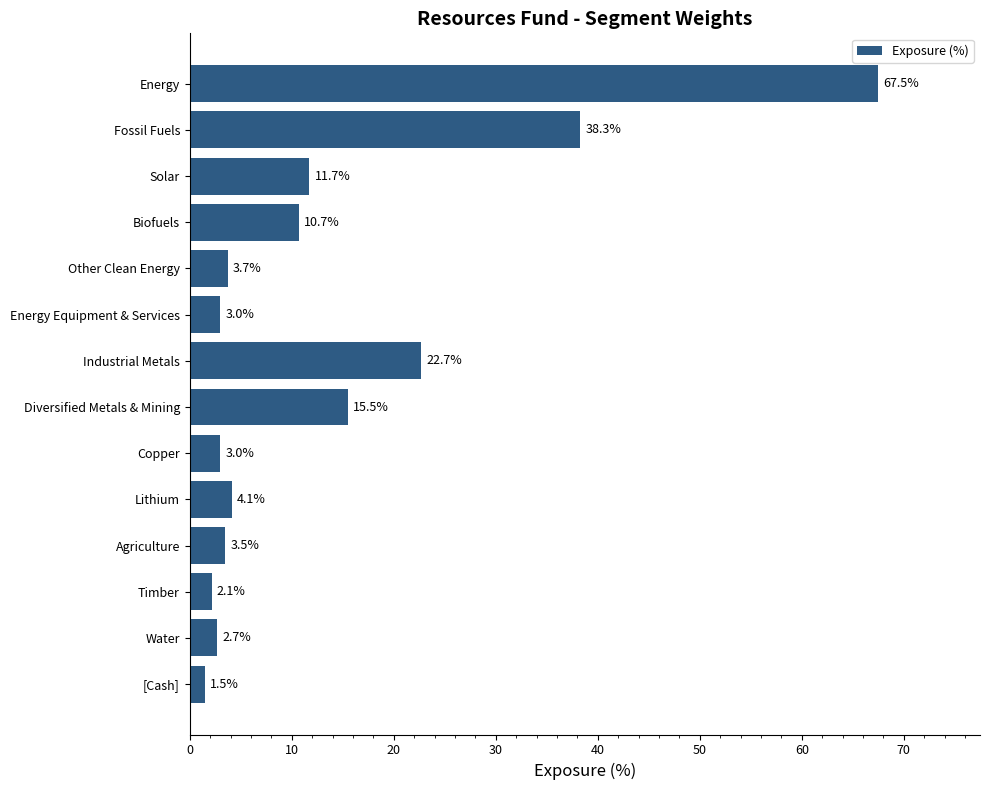

What is the label of the 3rd bar from the top?

Solar